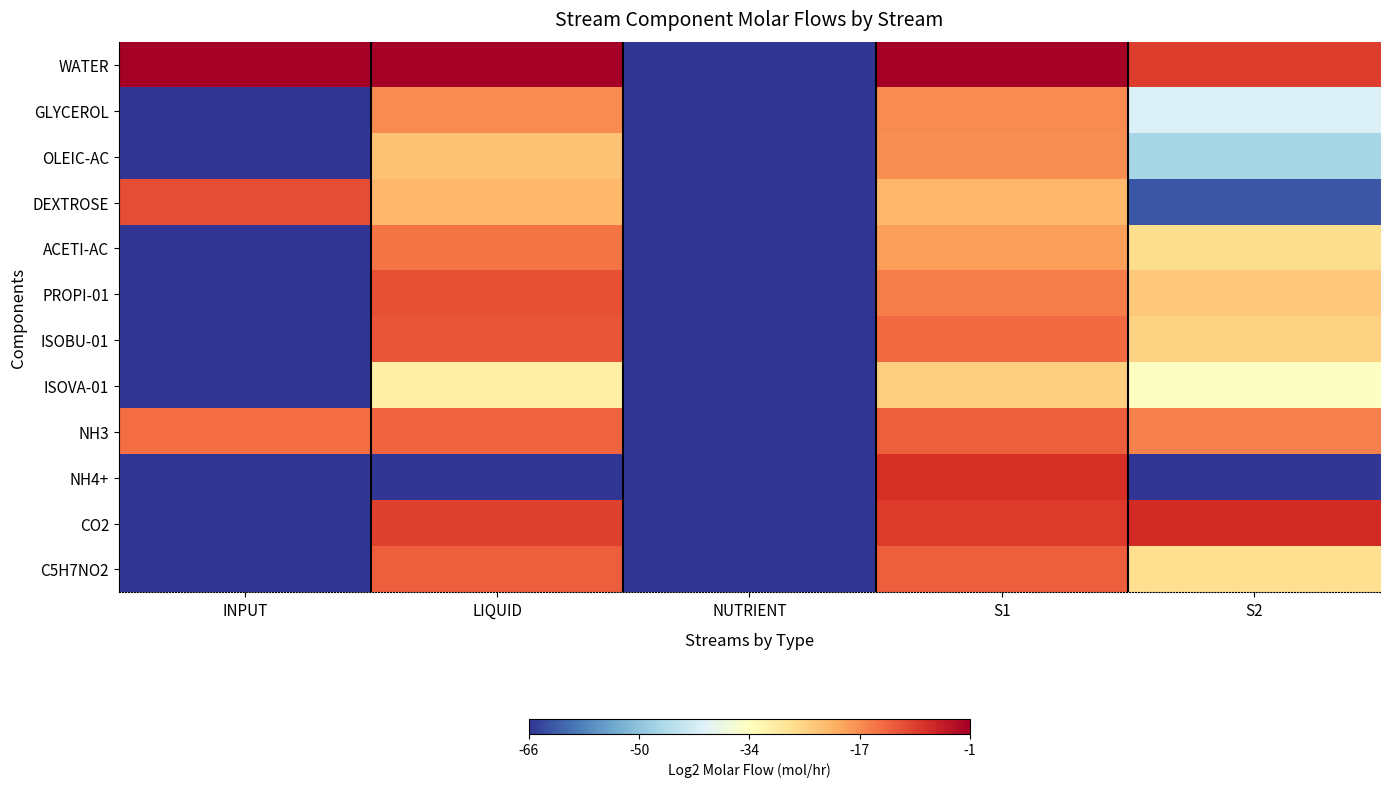

Reading left to right, extract all data points from this chart.

WATER: INPUT=-0.9	LIQUID=-0.9	NUTRIENT=-66.4	S1=-0.9	S2=-9.0
GLYCEROL: INPUT=-66.4	LIQUID=-17.3	NUTRIENT=-66.4	S1=-17.3	S2=-40.7
OLEIC-AC: INPUT=-66.4	LIQUID=-23.2	NUTRIENT=-66.4	S1=-17.5	S2=-47.1
DEXTROSE: INPUT=-10.8	LIQUID=-22.1	NUTRIENT=-66.4	S1=-22.1	S2=-63.0
ACETI-AC: INPUT=-66.4	LIQUID=-14.9	NUTRIENT=-66.4	S1=-19.2	S2=-27.0
PROPI-01: INPUT=-66.4	LIQUID=-11.0	NUTRIENT=-66.4	S1=-15.8	S2=-24.0
ISOBU-01: INPUT=-66.4	LIQUID=-11.5	NUTRIENT=-66.4	S1=-13.9	S2=-25.3
ISOVA-01: INPUT=-66.4	LIQUID=-30.1	NUTRIENT=-66.4	S1=-25.2	S2=-34.0
NH3: INPUT=-14.1	LIQUID=-13.2	NUTRIENT=-66.4	S1=-12.6	S2=-16.1
NH4+: INPUT=-66.4	LIQUID=-66.4	NUTRIENT=-66.4	S1=-7.4	S2=-66.4
CO2: INPUT=-66.4	LIQUID=-9.6	NUTRIENT=-66.4	S1=-8.6	S2=-6.9
C5H7NO2: INPUT=-66.4	LIQUID=-12.5	NUTRIENT=-66.4	S1=-12.5	S2=-27.1